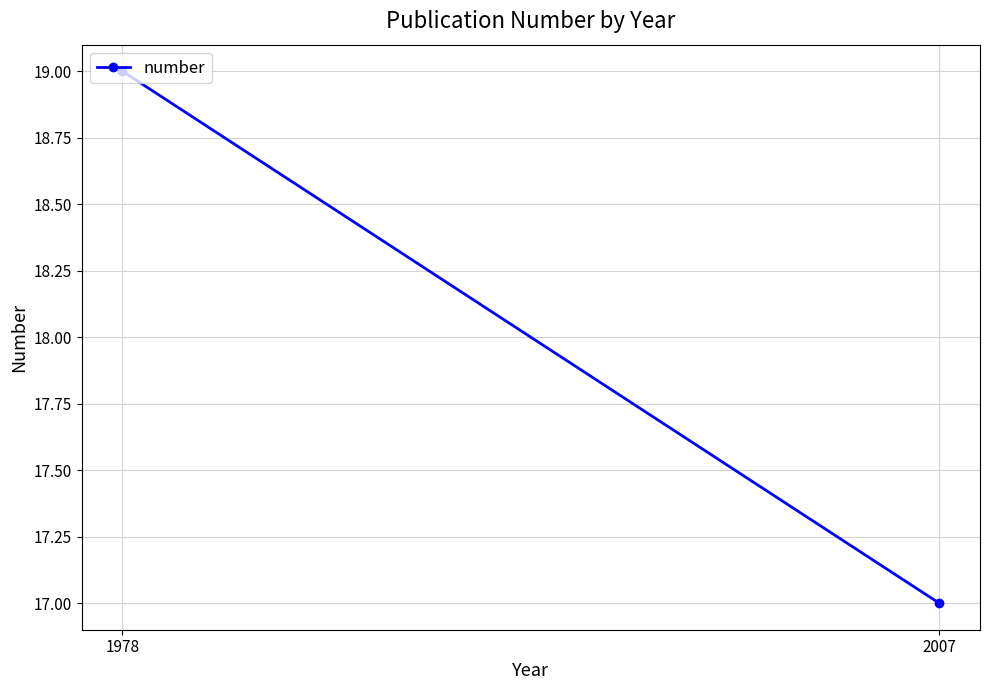

Which category has the highest value across all series?

1978